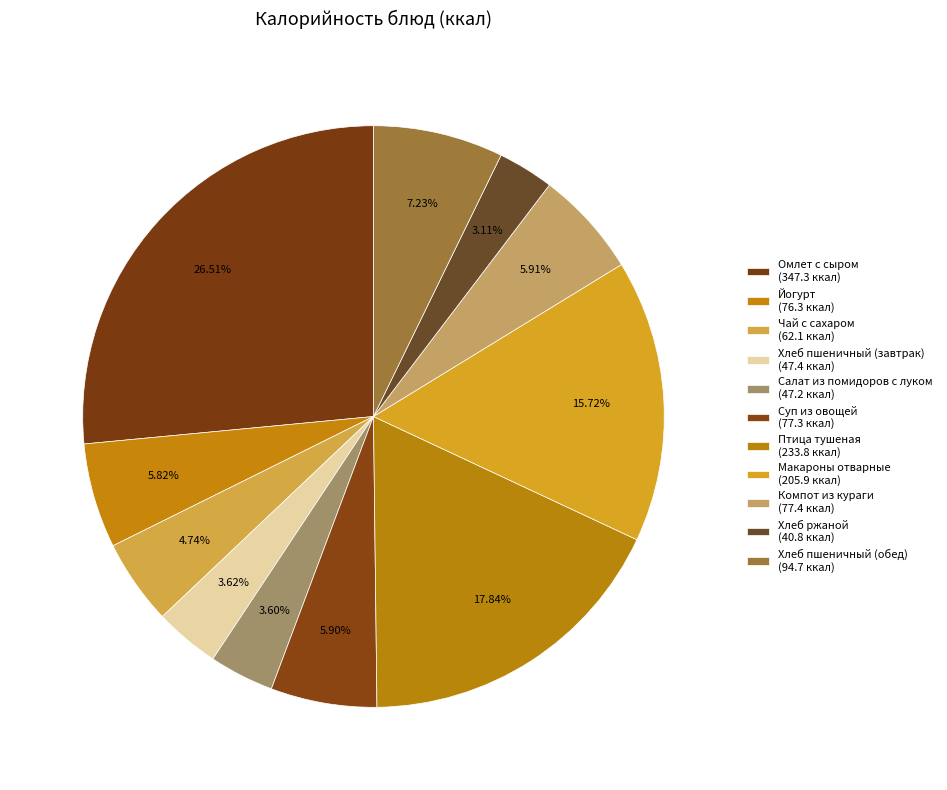

What percentage is the Суп из овощей slice, to the nearest percent?

6%